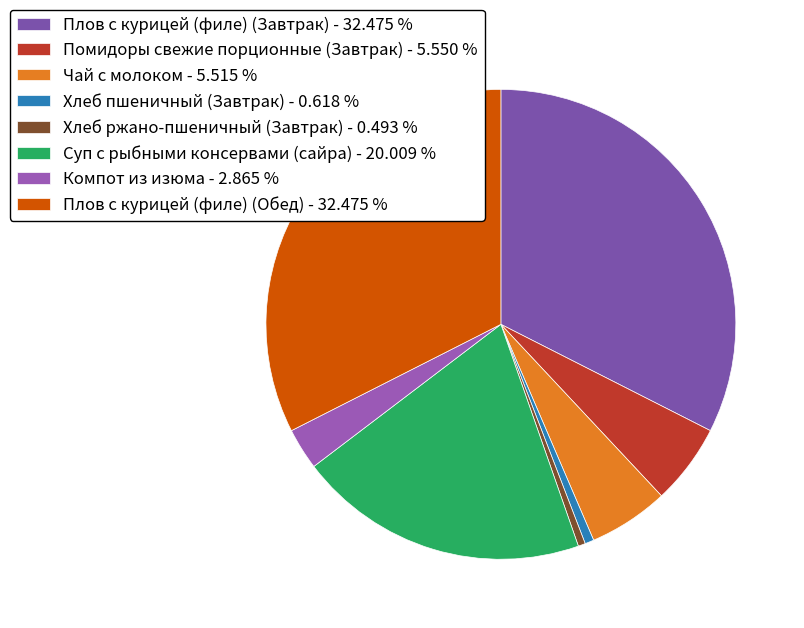

What is the smallest slice in the pie chart?

Хлеб ржано-пшеничный (Завтрак)